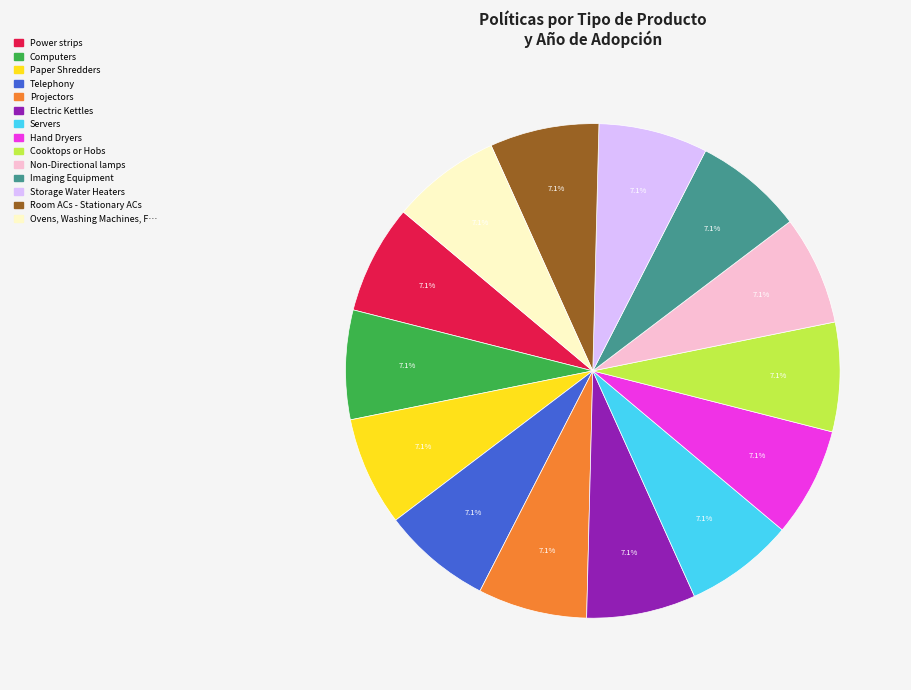

Is there any slice that represents more than half of the pie?

No